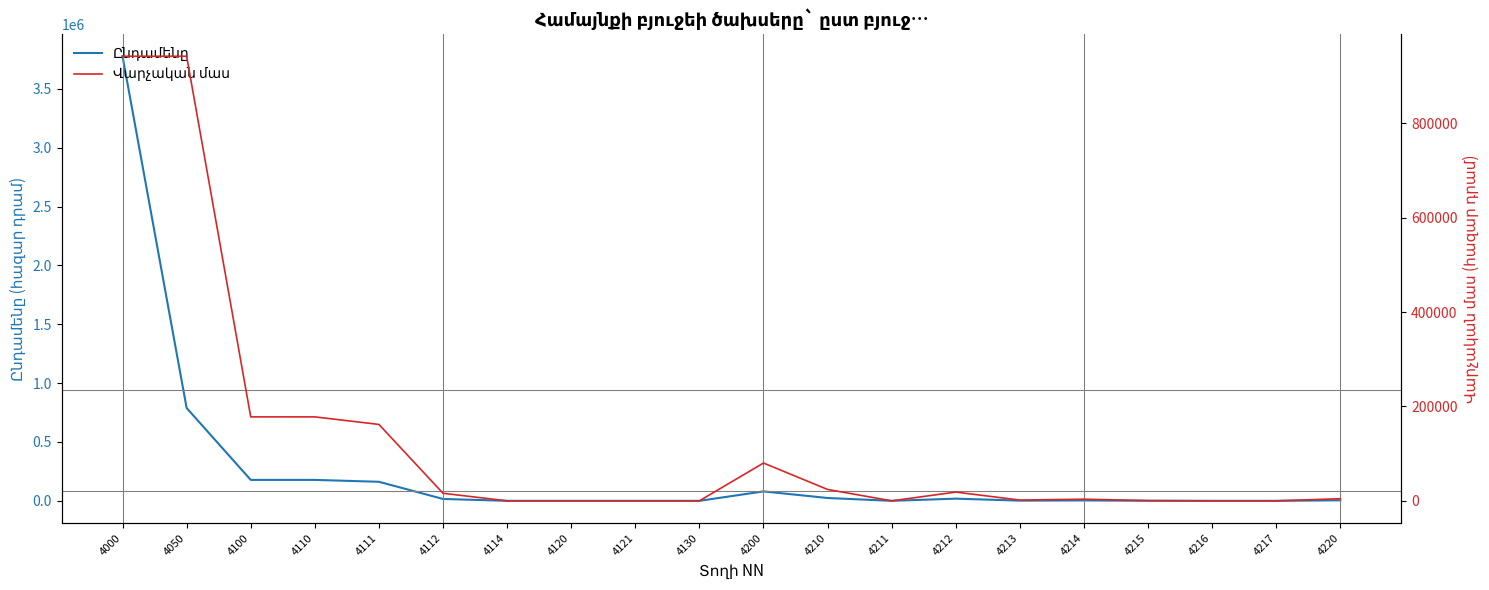

What is the total value across all series at 4220?

9000.0